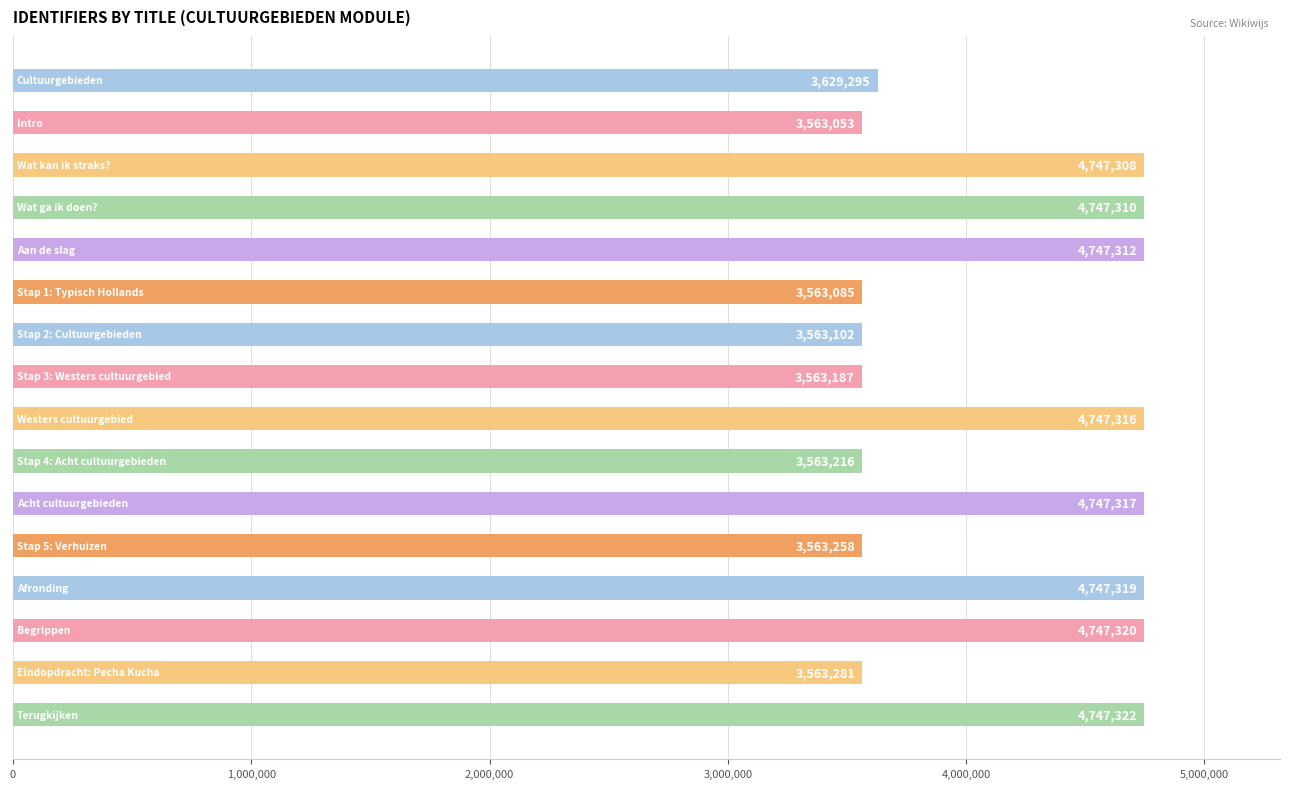

Reading bottom to top, extract all data points from this chart.

4747322	3563281	4747320	4747319	3563258	4747317	3563216	4747316	3563187	3563102	3563085	4747312	4747310	4747308	3563053	3629295